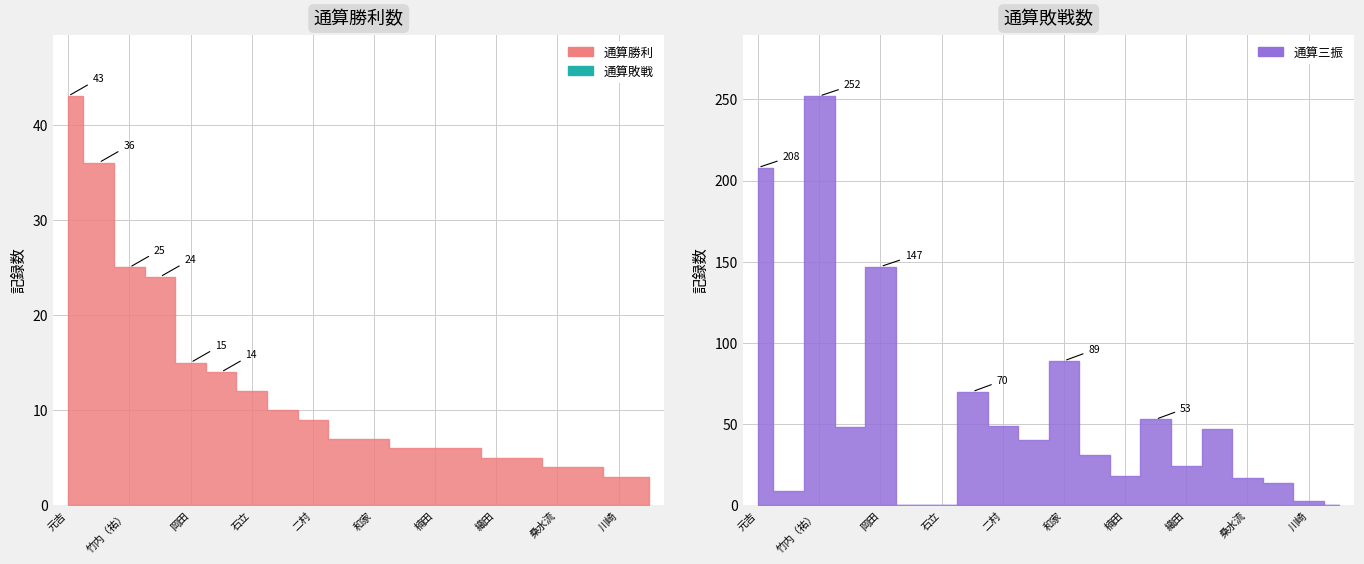

What is the spread (max minus min) of values at 10?

35